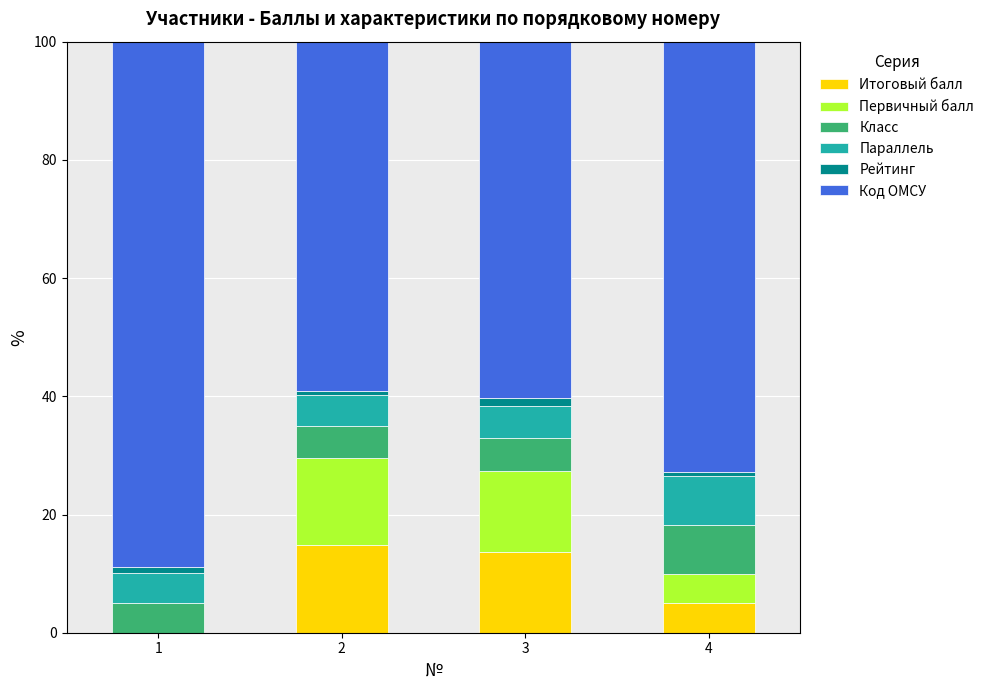

Reading left to right, what are the values for Итоговый балл?

1=0.0	2=14.8	3=13.7	4=5.0